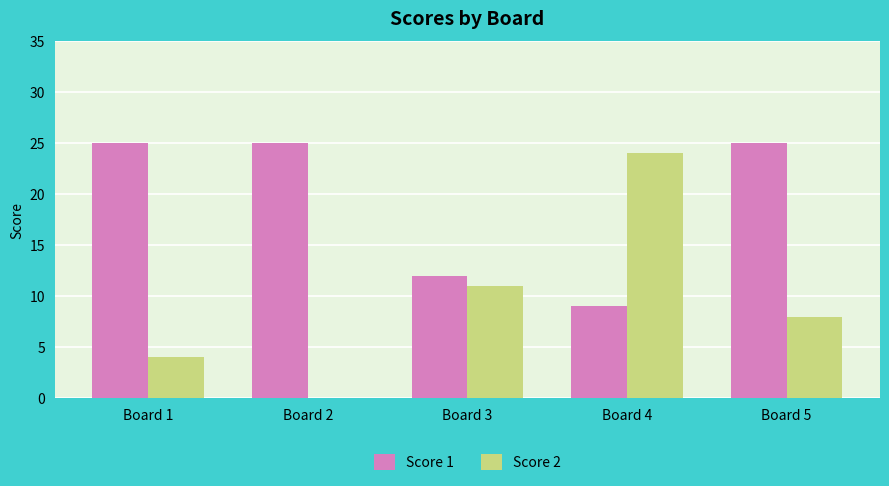

Are the bars horizontal?

No